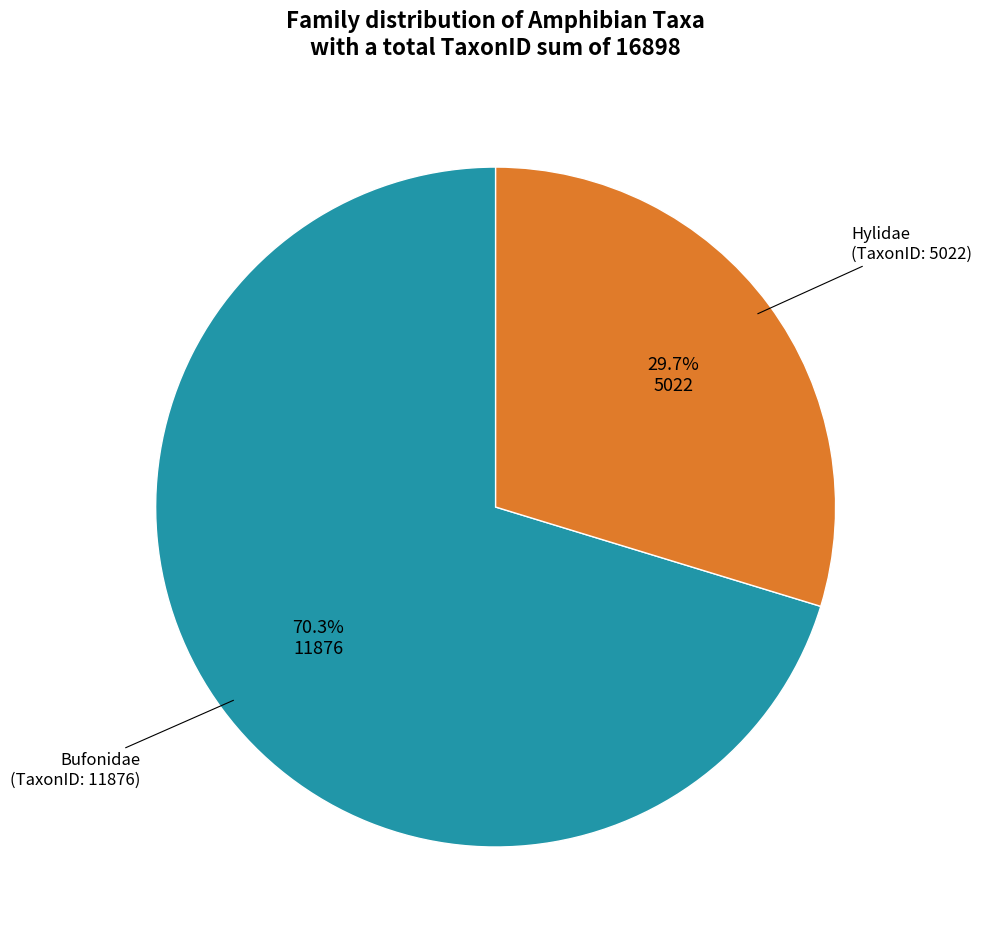

Is there any slice that represents more than half of the pie?

Yes